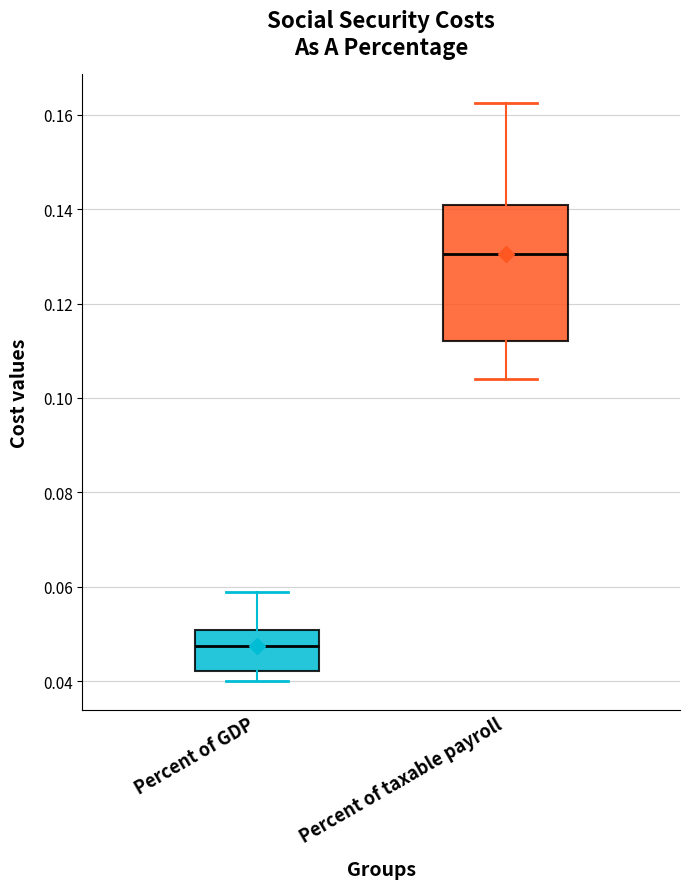

Reading left to right, read every box against the y-axis: the position of its median line, the range the box covers, and the ends of its whiskers. The values are not printed on the chart, so give them approximately, as read against the axis.

Percent of GDP: median 0.048, box 0.042 to 0.050, whiskers 0.040 to 0.058
Percent of taxable payroll: median 0.130, box 0.112 to 0.140, whiskers 0.104 to 0.162